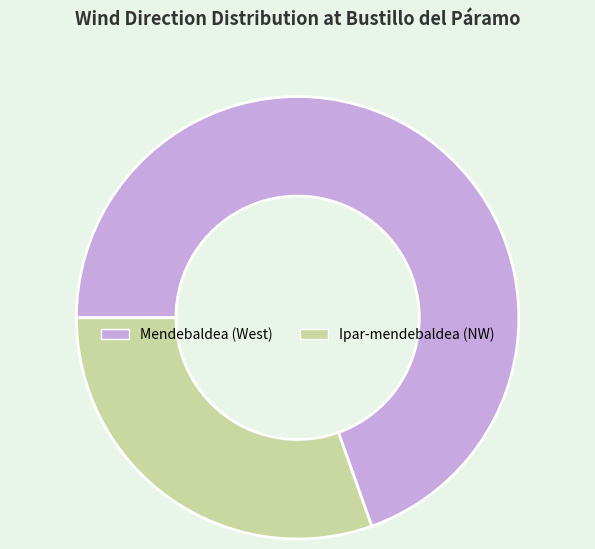

The Ipar-mendebaldea slice represents 30% of the pie. True or false?

True